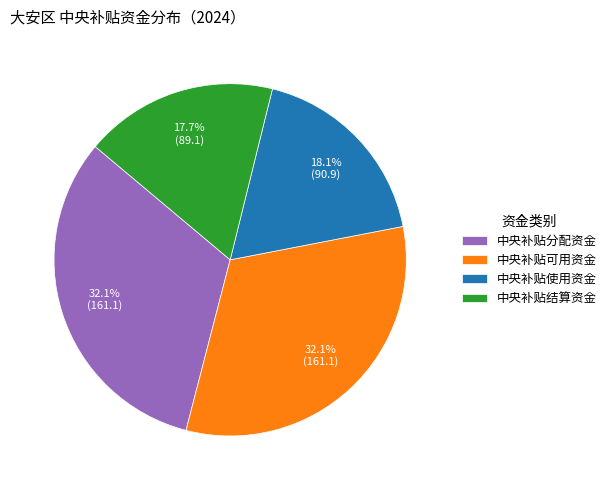

What is the ratio of the value at 中央补贴结算资金 to the value at 中央补贴使用资金?

1.0